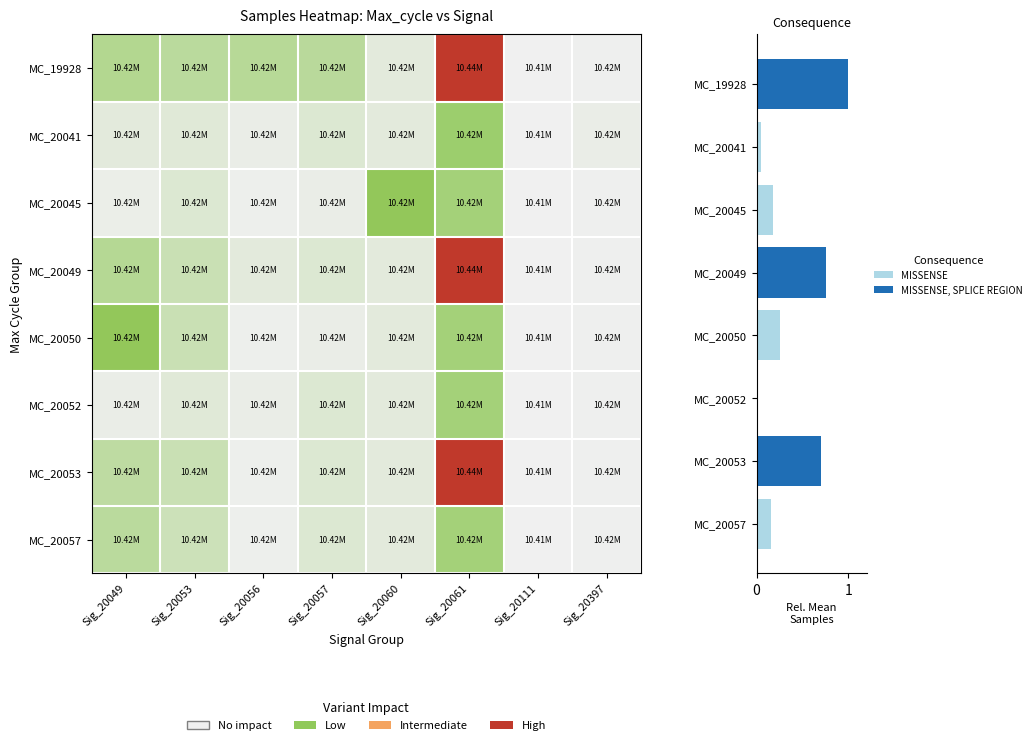

Count the number of categories in the chart.

8